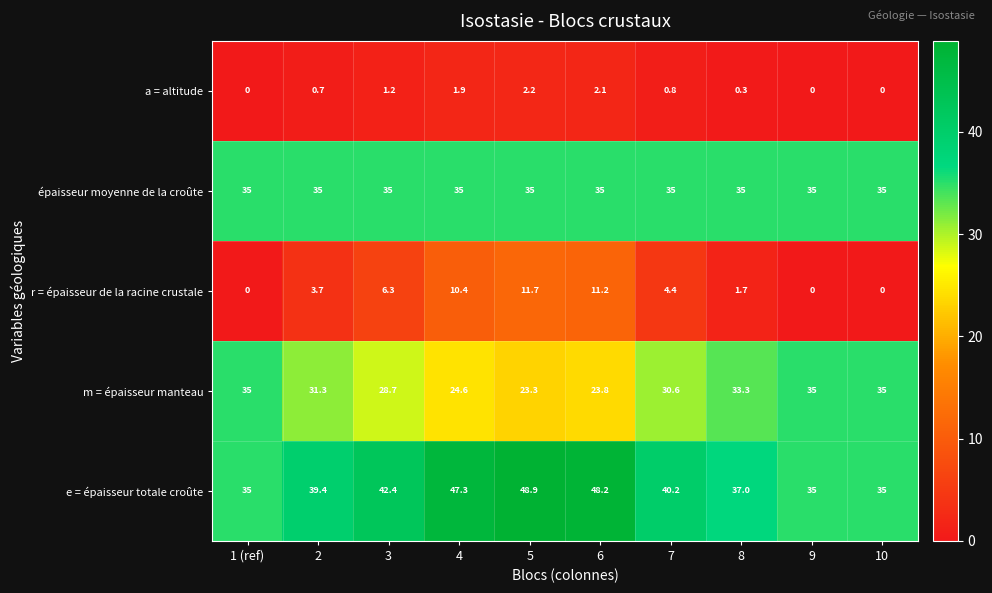

True or false: r = épaisseur de la racine crustale has a value of 4.4 at 7.

True